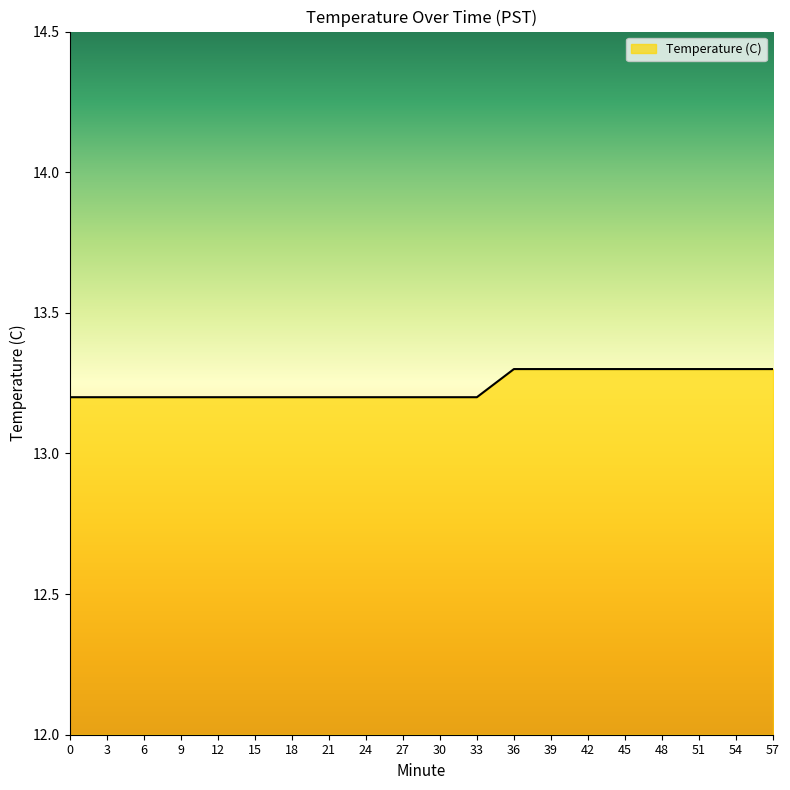

What is the difference between the maximum and second lowest values?

0.1